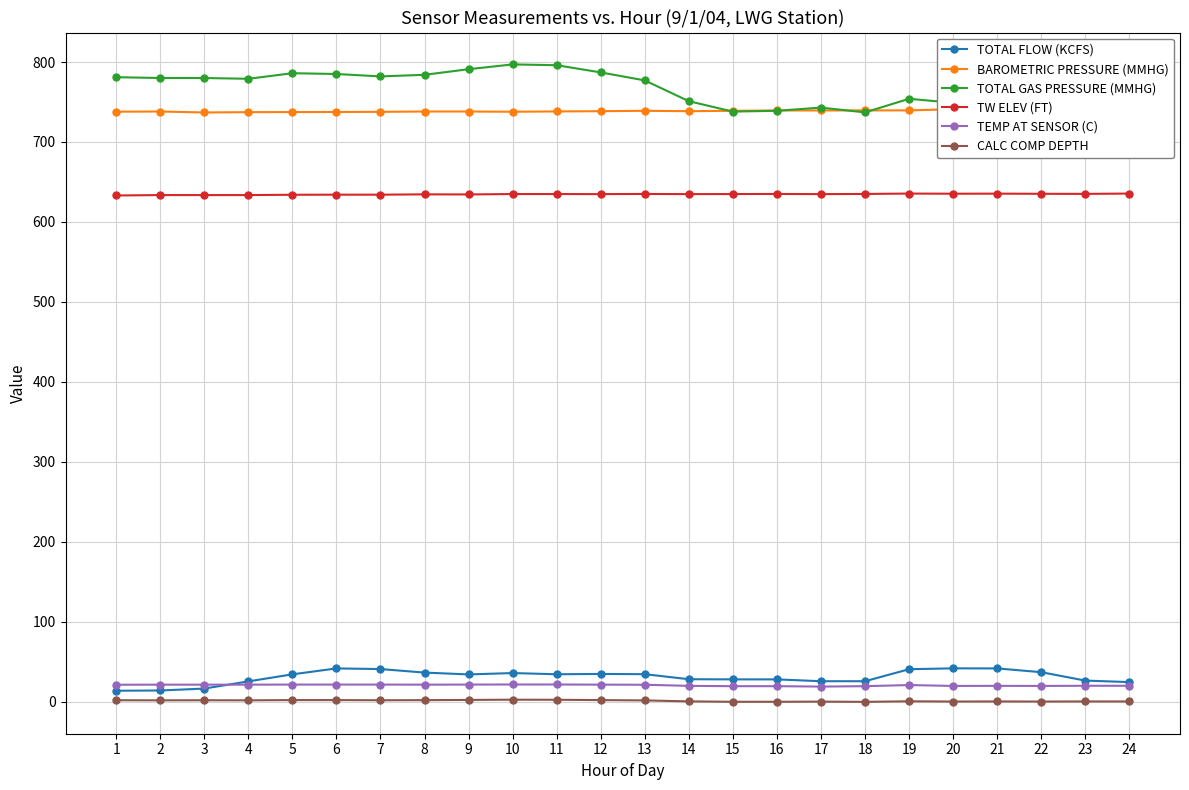

How many lines are shown in the chart?

6